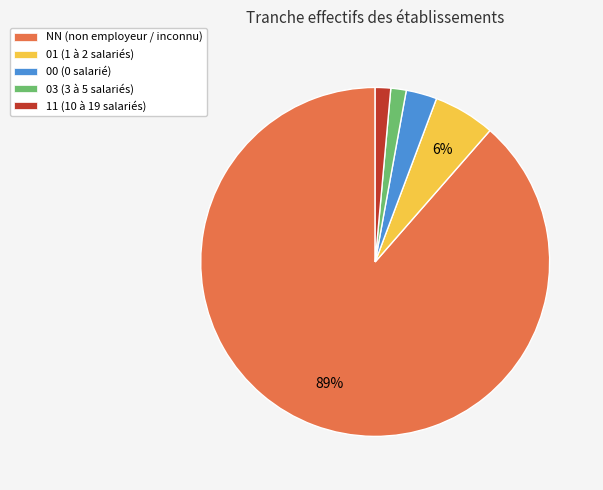

The 01 (1 à 2 salariés) slice represents 19% of the pie. True or false?

False